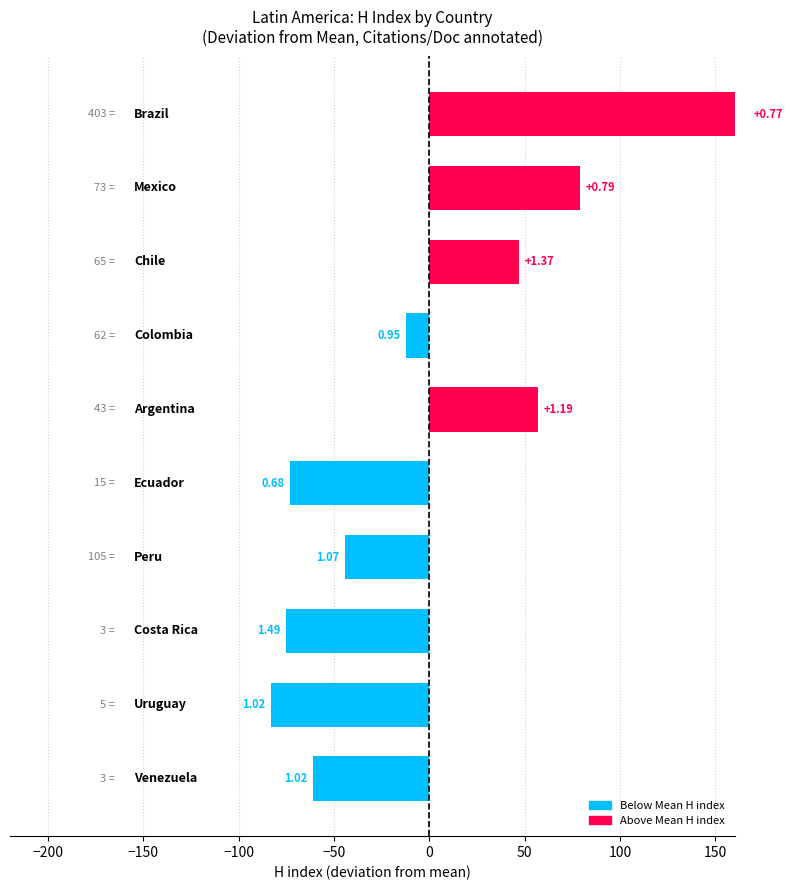

What is the sum of the values at Chile and Venezuela?

-14.4